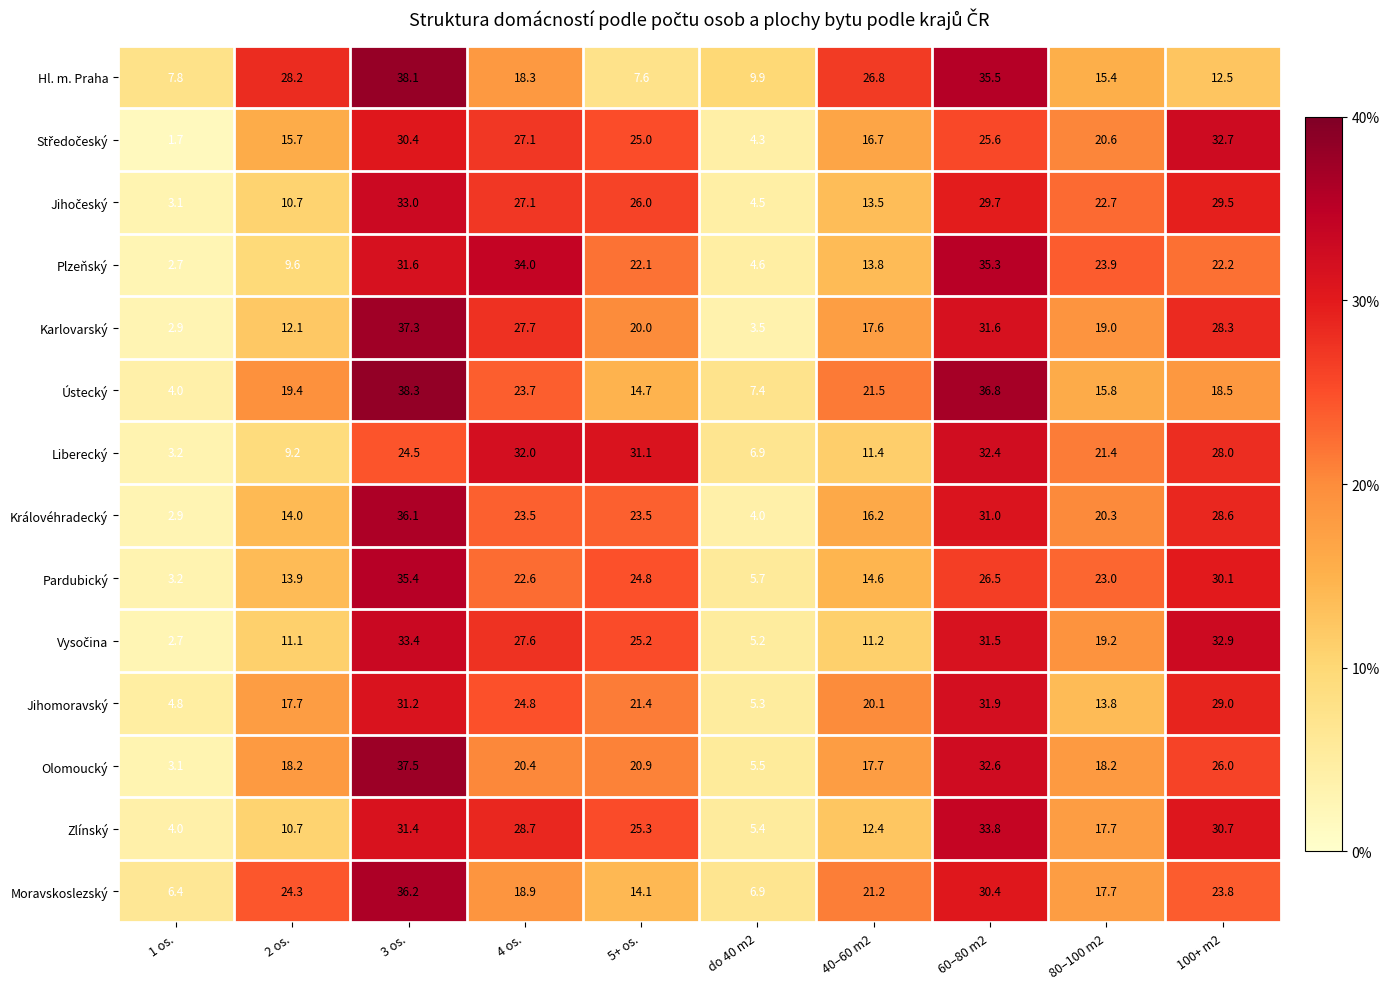

The Moravskoslezský series shows 23.8 at 100+ m2. True or false?

True